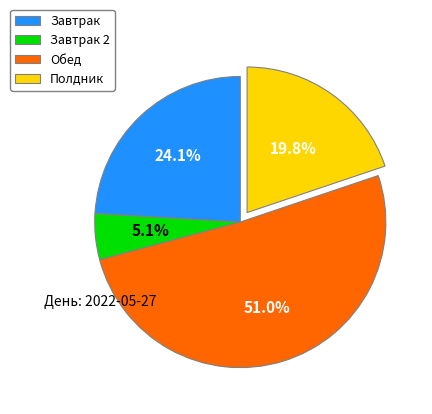

Which category has the smallest portion of the pie?

Завтрак 2